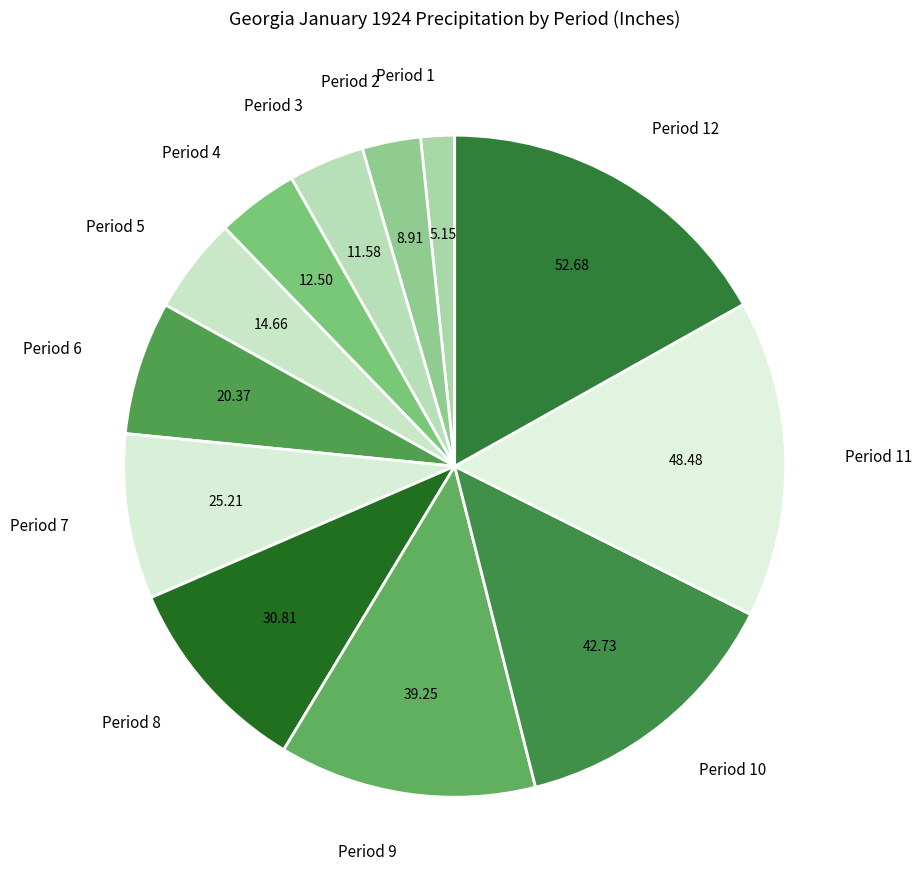

Is it true that Period 9 is 13% of the pie?

True